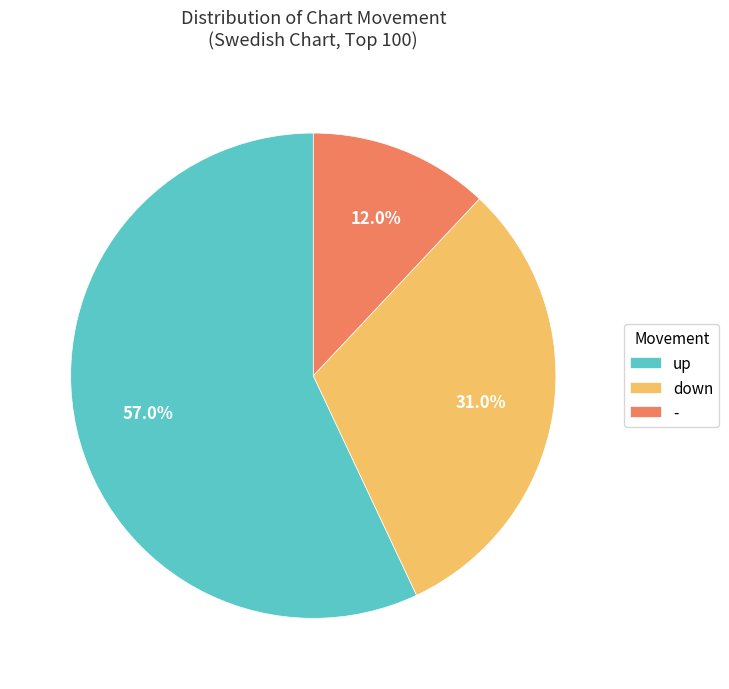

Which slice is the largest?

up